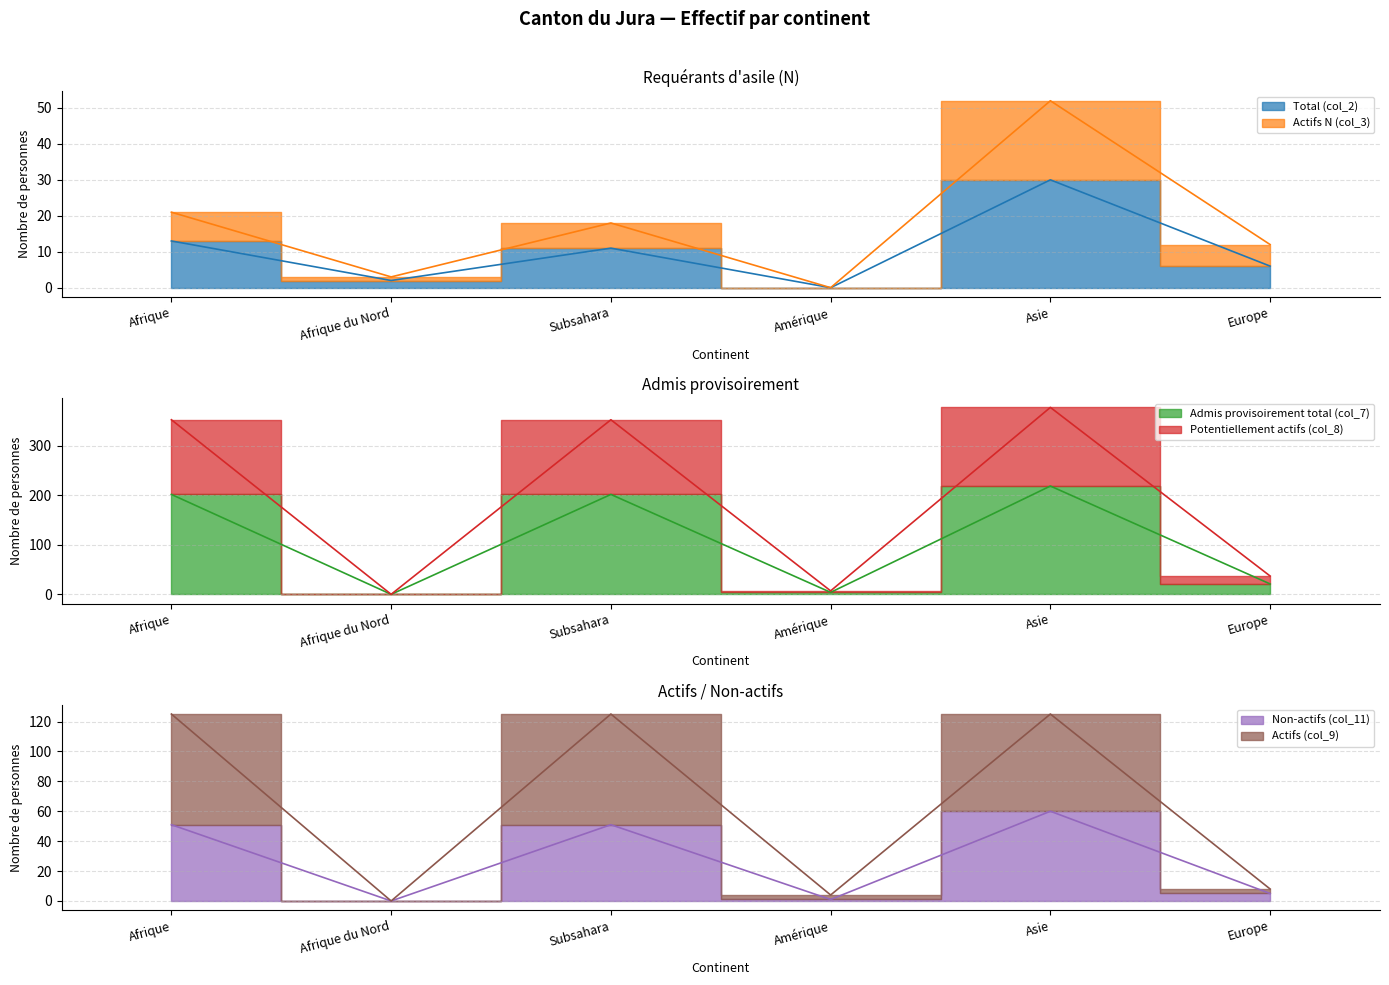

At which label does Non-actifs (col_11) first exceed 51?

Asie